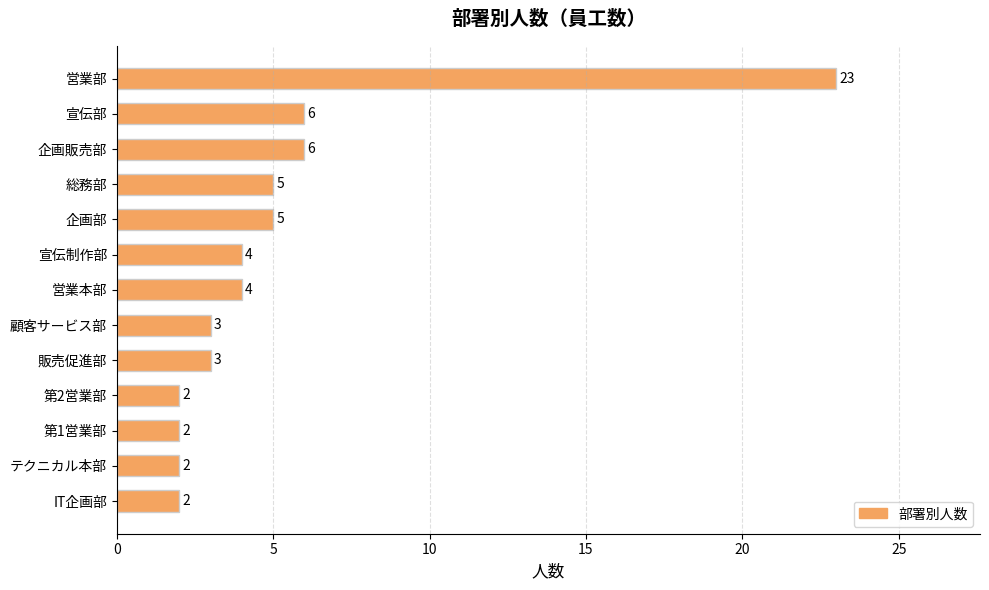

Reading top to bottom, list all the values displayed in this chart.

23	6	6	5	5	4	4	3	3	2	2	2	2